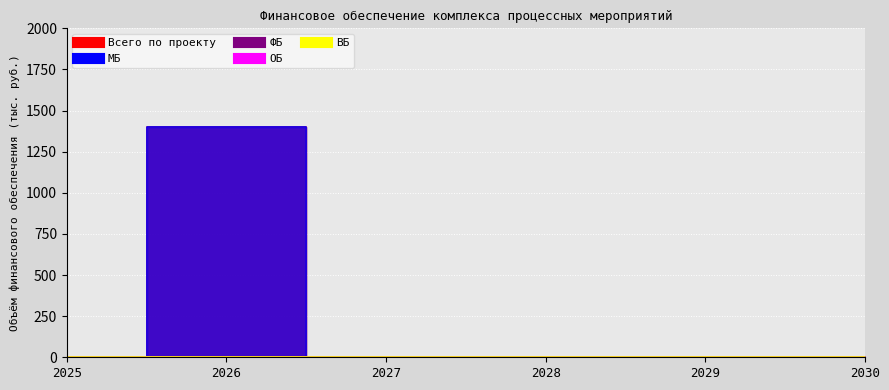

Which series has the largest total across all categories?

Всего по проекту